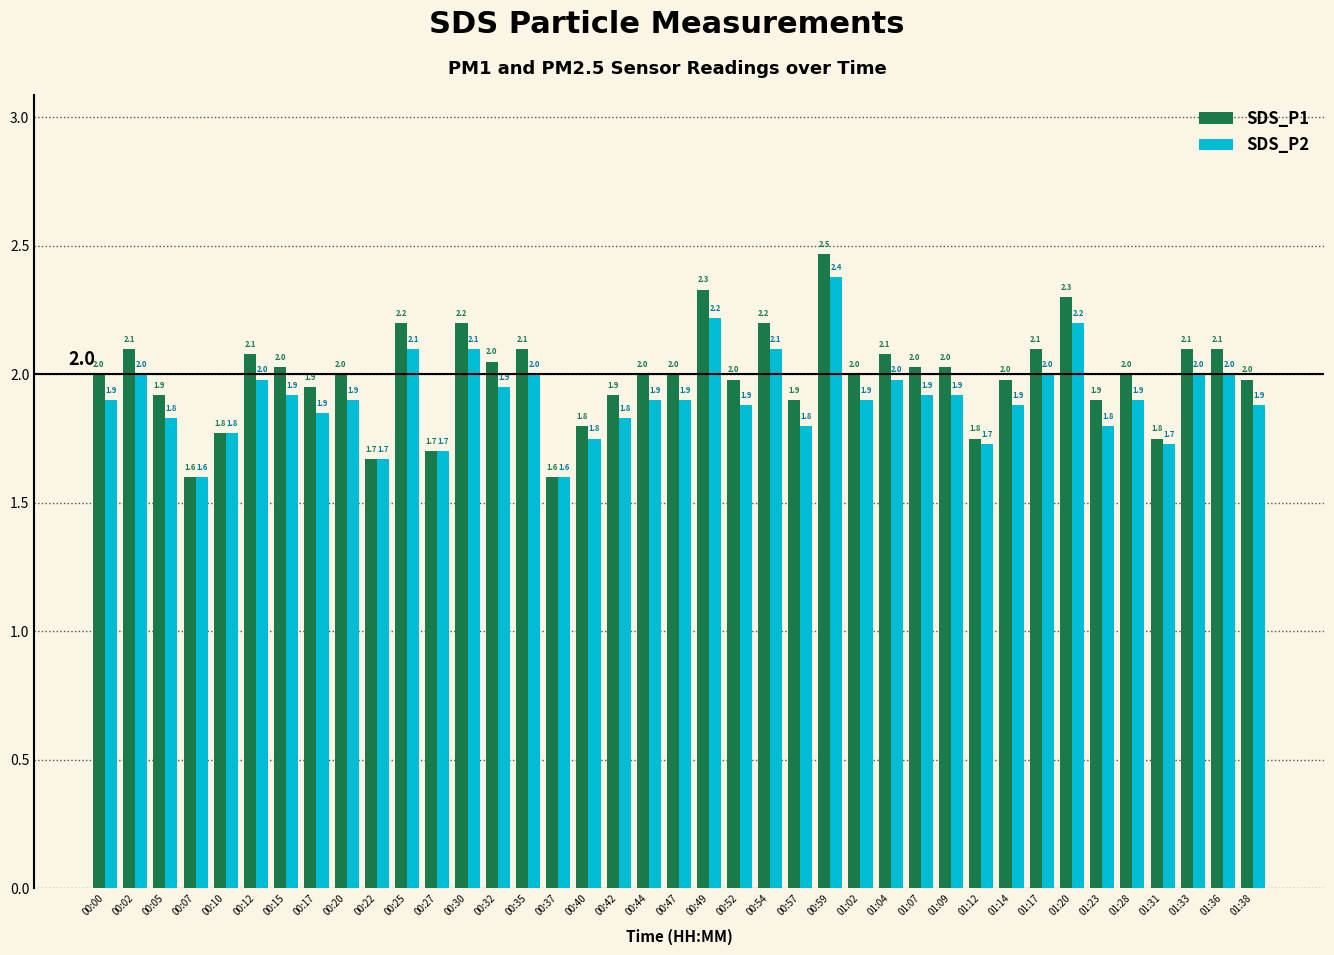

What is the label of the 13th bar from the right?

01:04